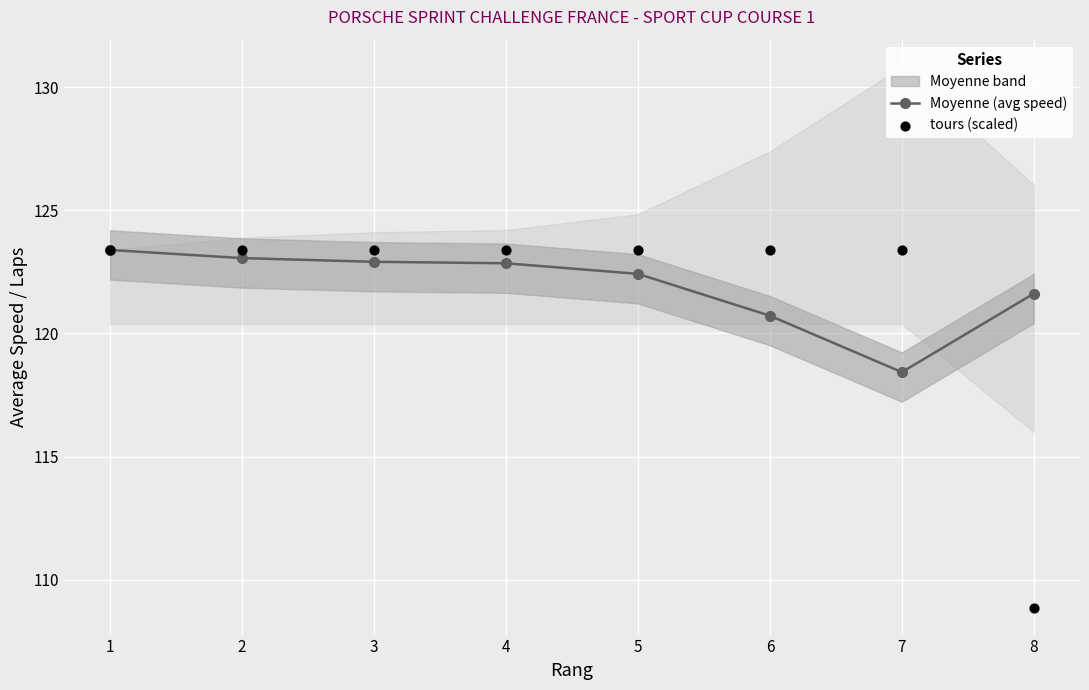

Which series has the largest total across all categories?

Moyenne (avg speed)